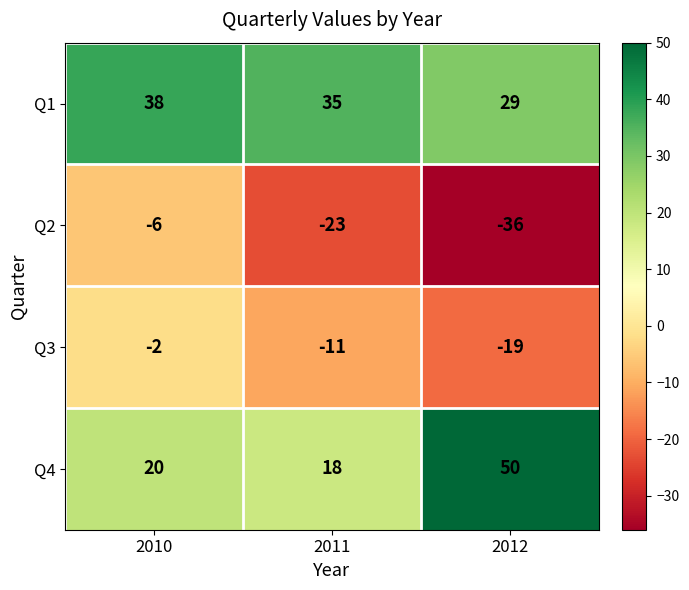

Which series has the largest total across all categories?

Q1